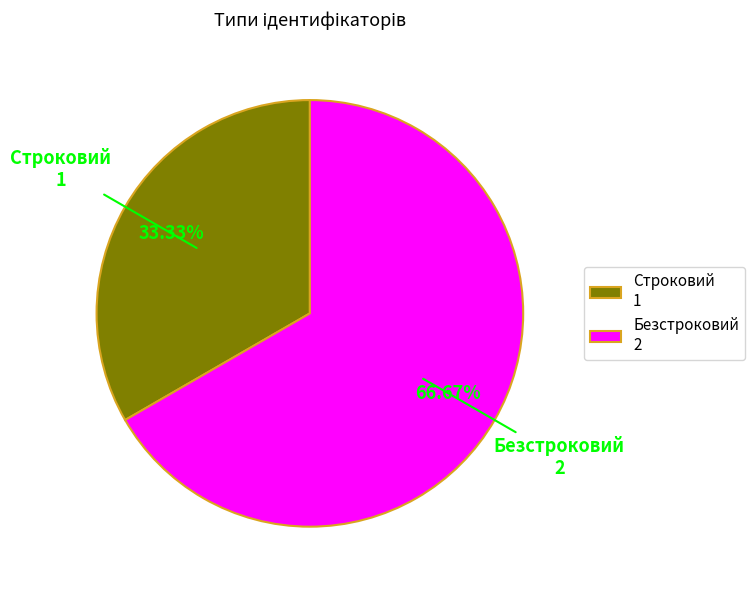

To the nearest percent, what is the difference between the Безстроковий and Строковий slice percentages?

33%